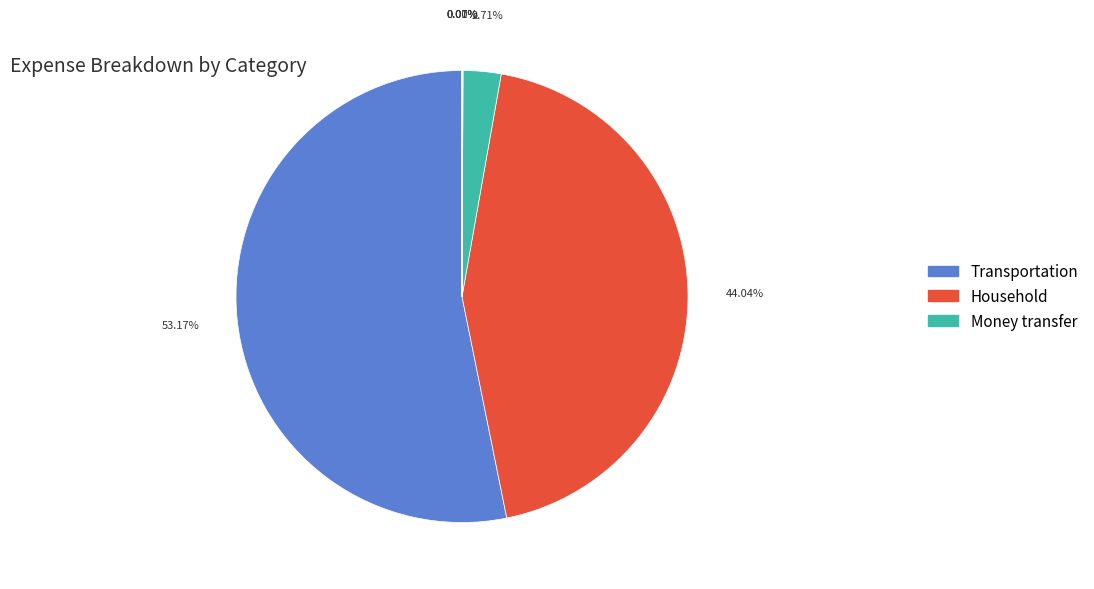

Does any single category account for the majority?

Yes